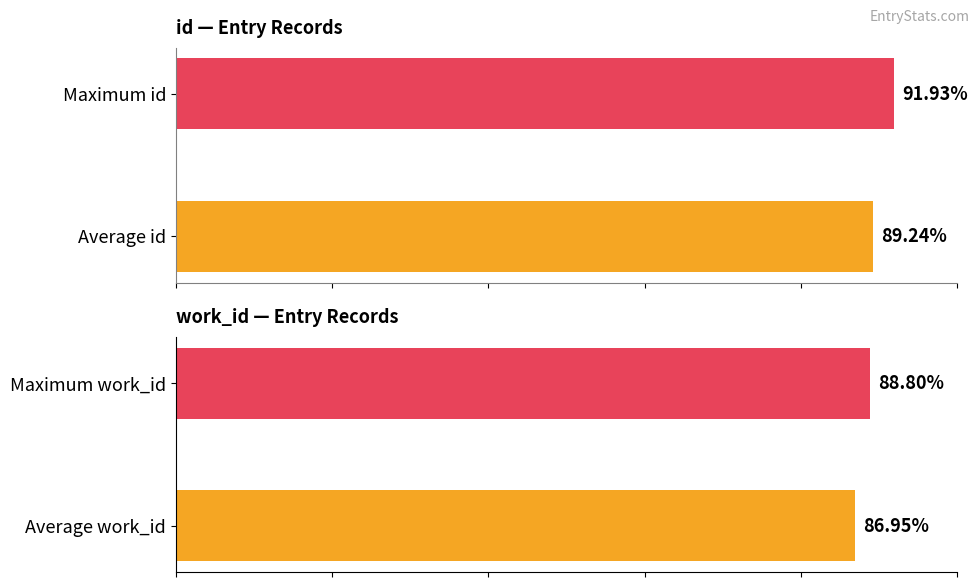

What is the spread (max minus min) of values at 1?

3.1